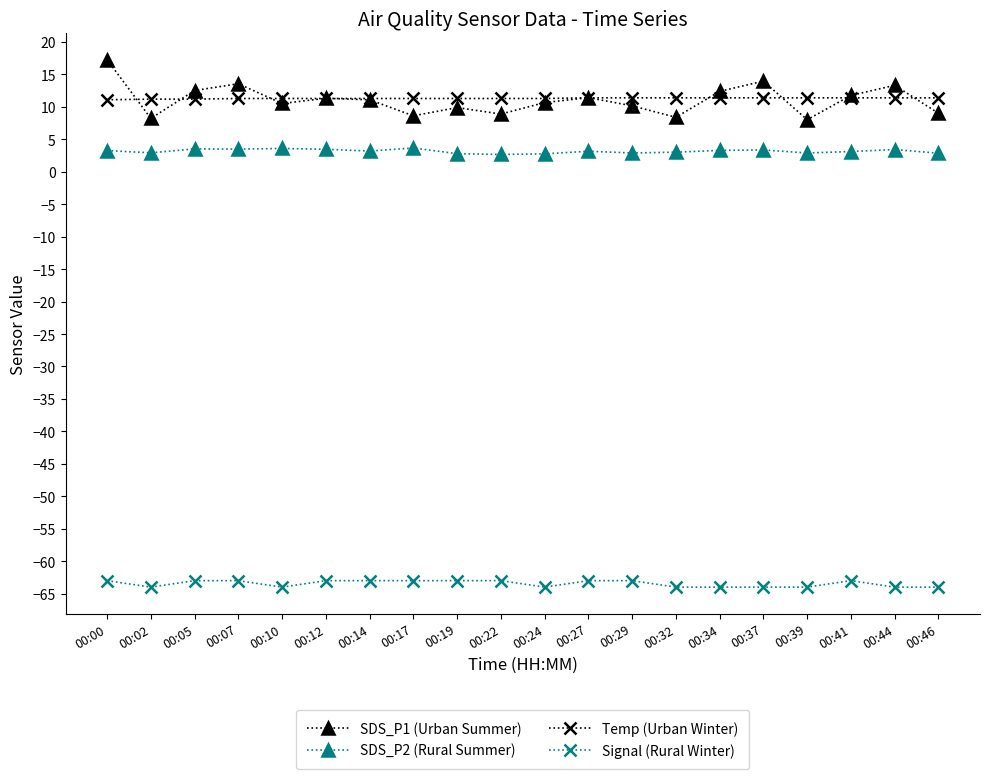

At which category does the chart reach its peak across all series?

00:00